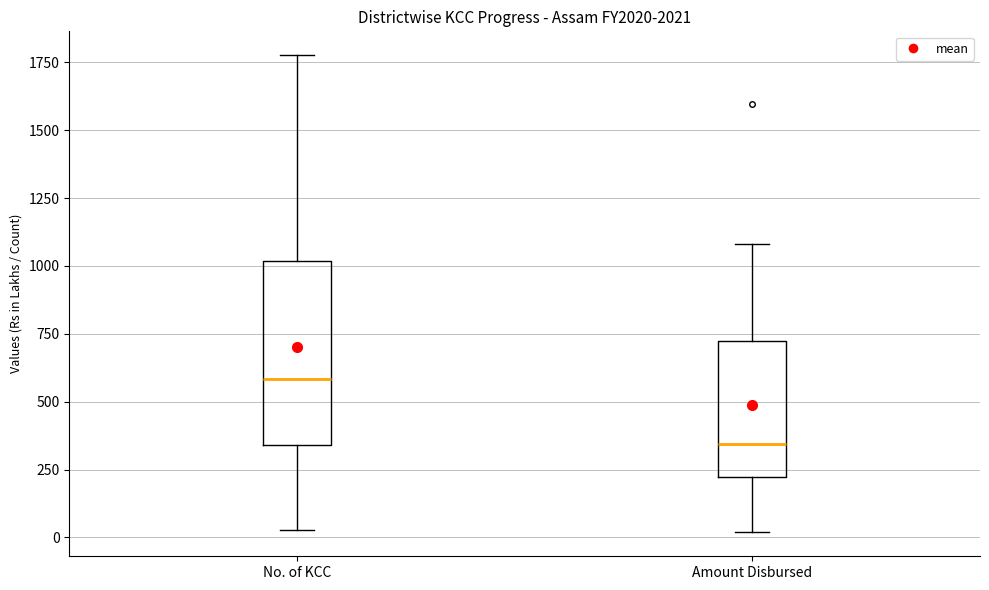

Which box is the tallest, from its lower edge to its upper edge?

No. of KCC